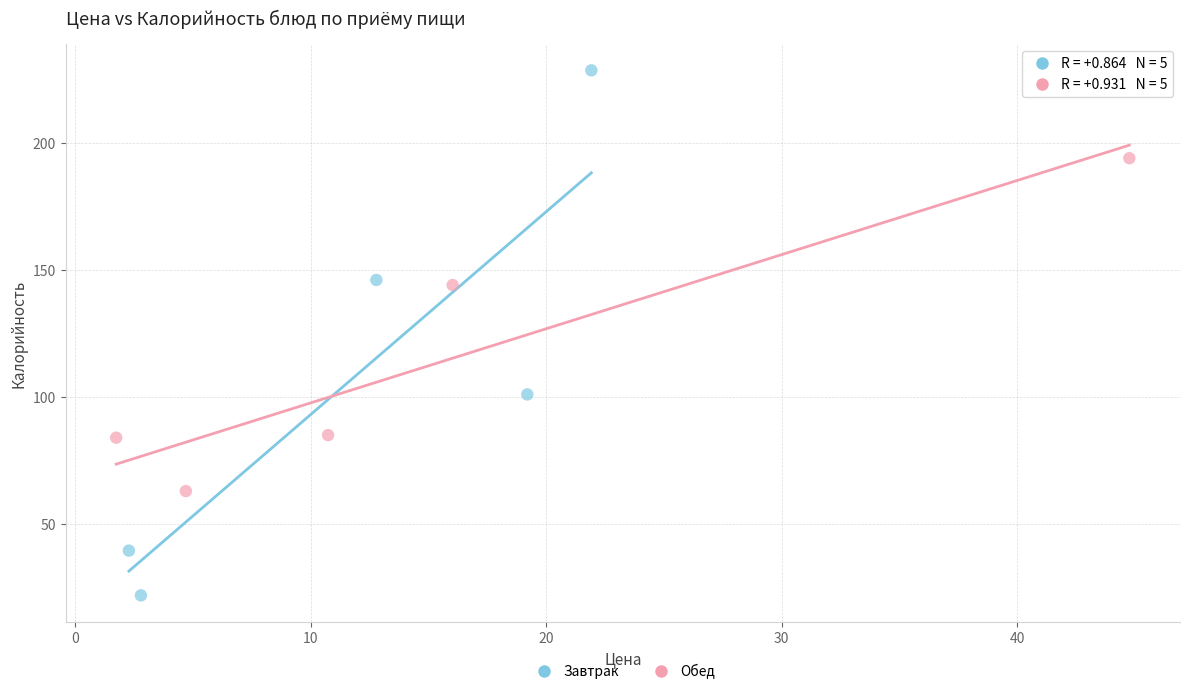

Which series has the widest spread of Y values?

Завтрак